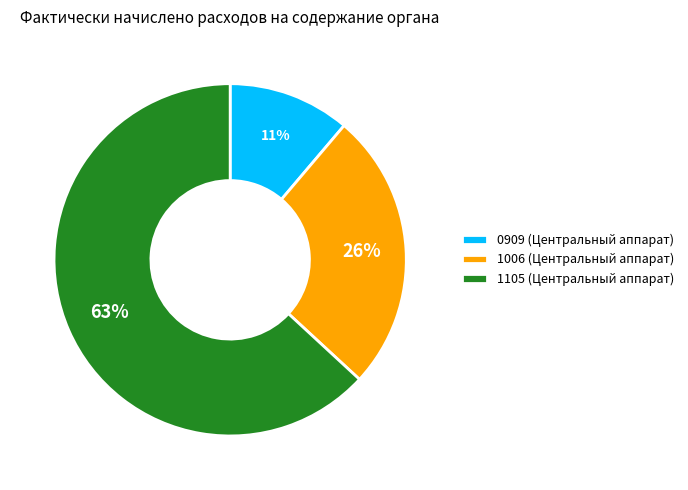

How many segments does this pie chart have?

3